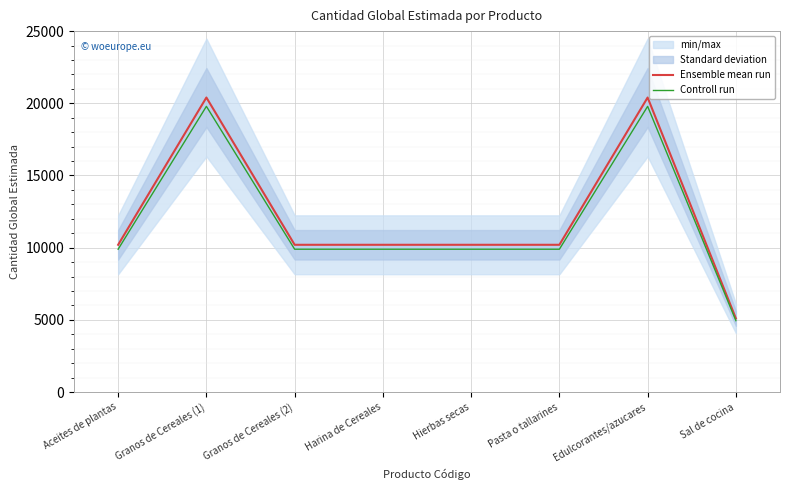

Reading left to right, extract all data points from this chart.

Ensemble mean run: 10200	20400	10200	10200	10200	10200	20400	5100
Controll run: 9894	19788	9894	9894	9894	9894	19788	4947